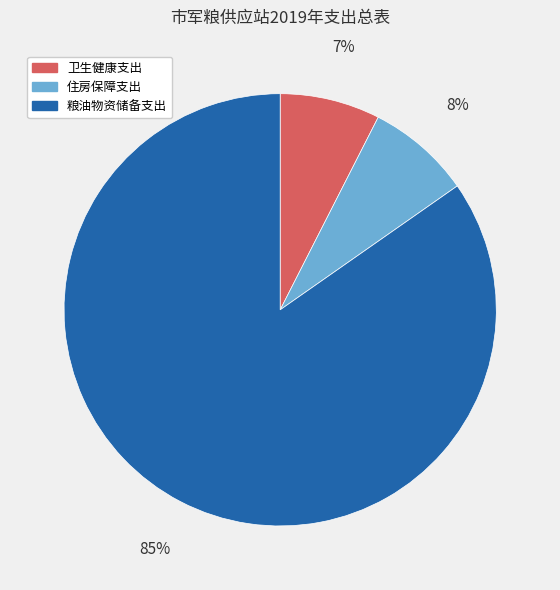

What percentage is the 卫生健康支出 slice, to the nearest percent?

7%